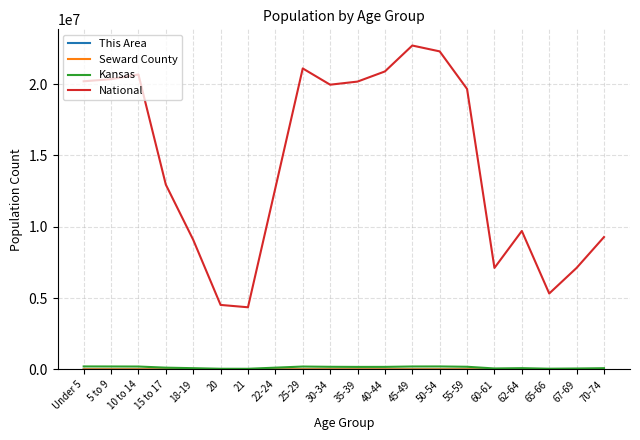

At which label is National closest to 13531442?

15 to 17